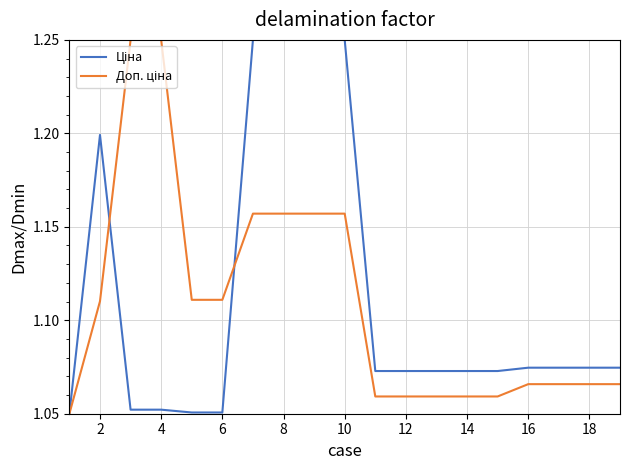

What is the difference between the maximum and second lowest values in the Доп. ціна series?

0.2